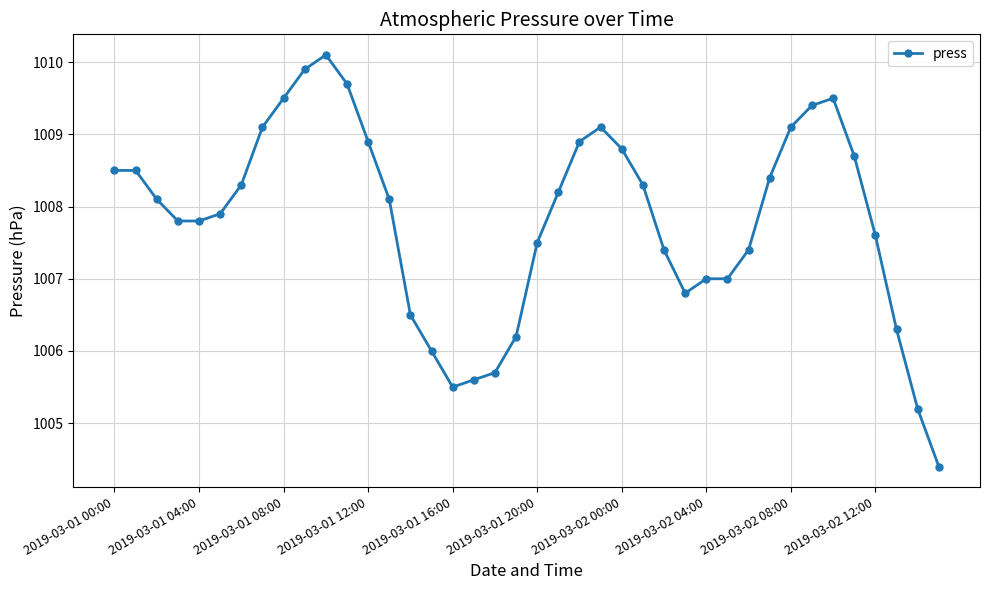

What is the greatest value displayed?

1010.1